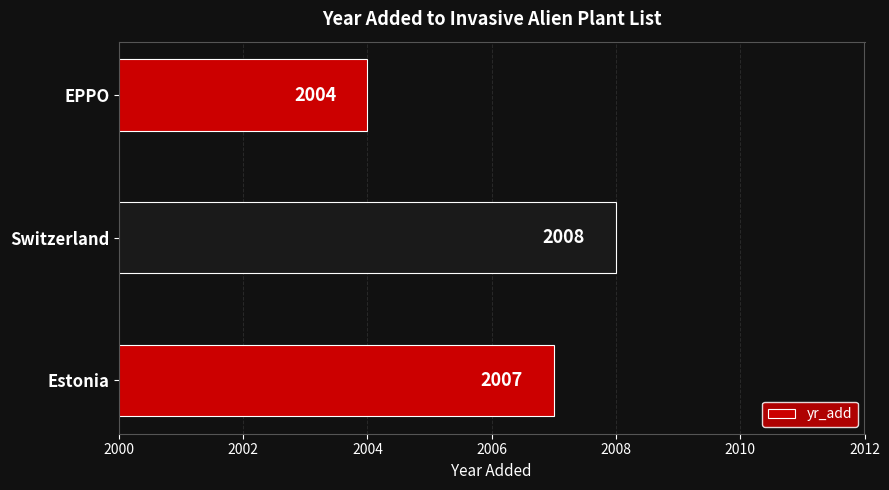

Reading bottom to top, extract all data points from this chart.

2007	2008	2004